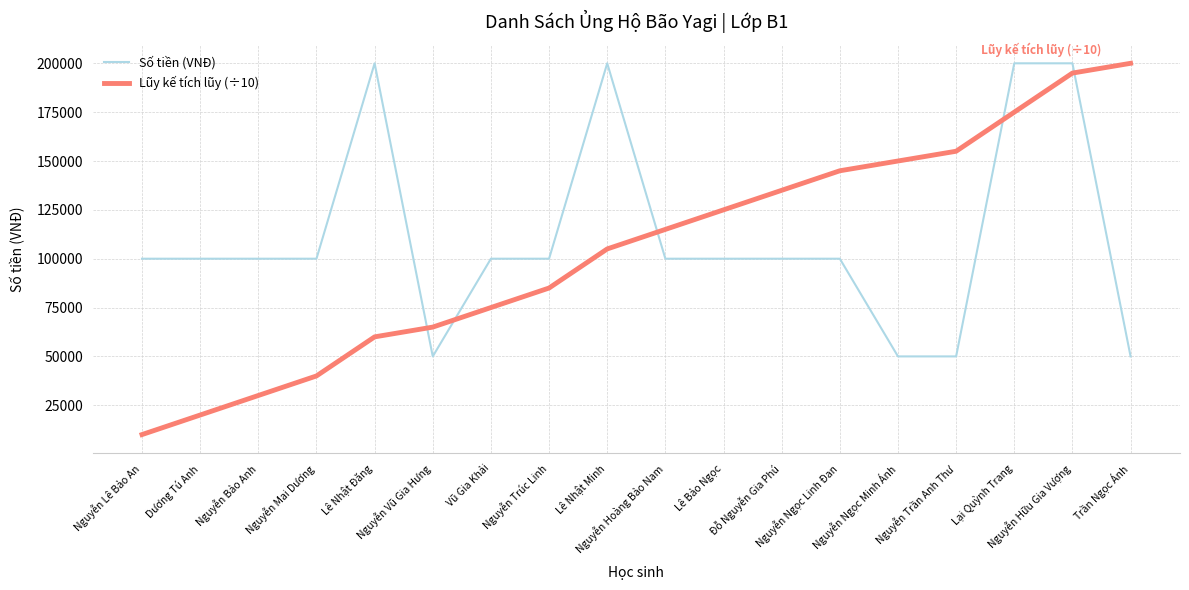

Which series has the widest spread of values?

Lũy kế tích lũy (÷10)